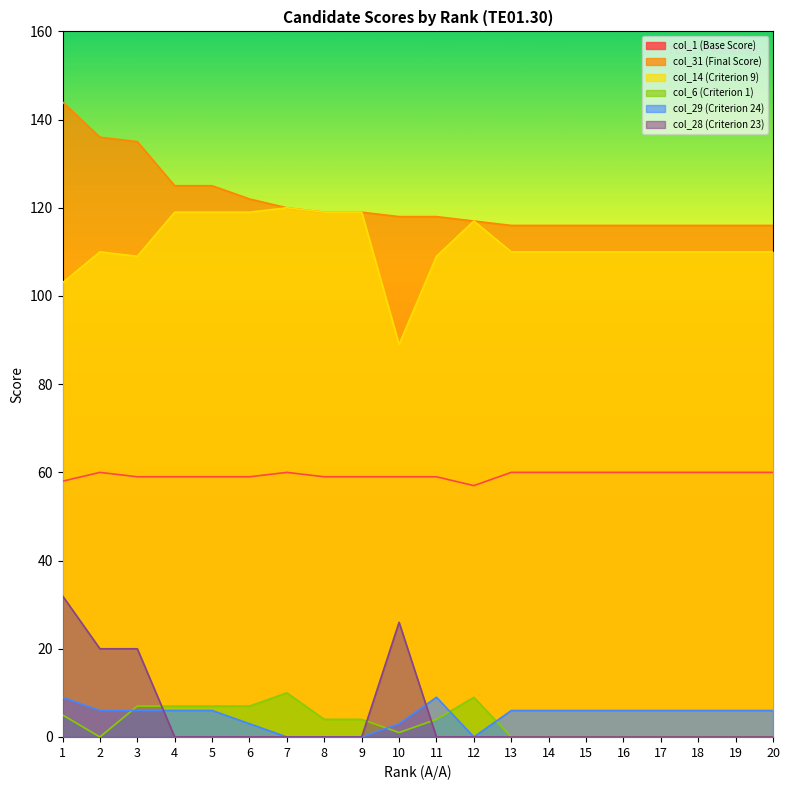

Reading right to left, list all the values displayed in this chart.

col_1 (Base Score): 60	60	60	60	60	60	60	60	57	59	59	59	59	60	59	59	59	59	60	58
col_31 (Final Score): 116	116	116	116	116	116	116	116	117	118	118	119	119	120	122	125	125	135	136	144
col_14 (Criterion 9): 110	110	110	110	110	110	110	110	117	109	89	119	119	120	119	119	119	109	110	103
col_6 (Criterion 1): 0	0	0	0	0	0	0	0	9	4	1	4	4	10	7	7	7	7	0	5
col_29 (Criterion 24): 6	6	6	6	6	6	6	6	0	9	3	0	0	0	3	6	6	6	6	9
col_28 (Criterion 23): 0	0	0	0	0	0	0	0	0	0	26	0	0	0	0	0	0	20	20	32